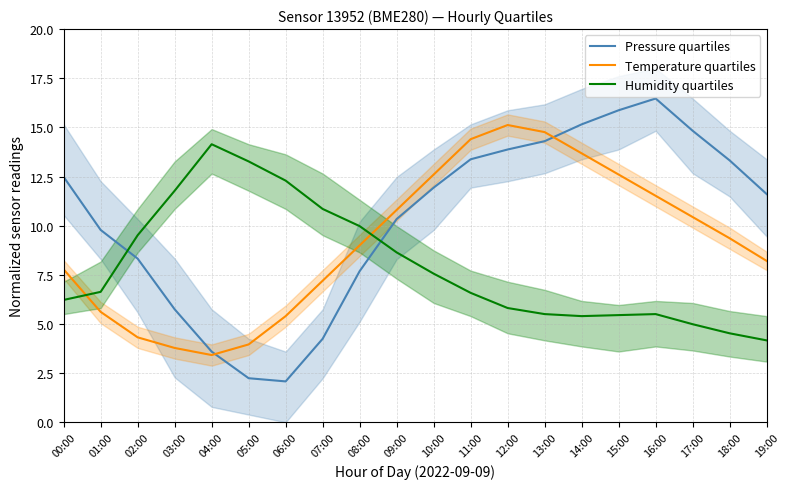

Where do Temperature quartiles and Humidity quartiles first cross each other?

00:00 and 01:00